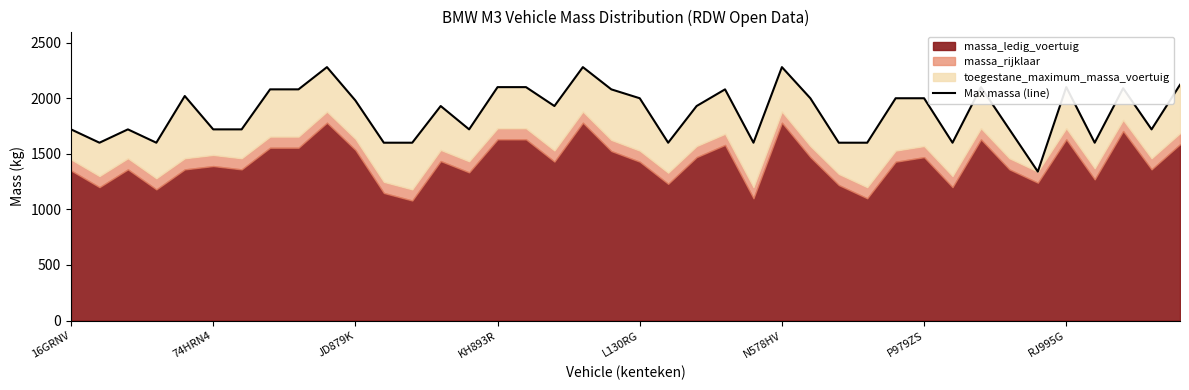

How many lines are shown in the chart?

1